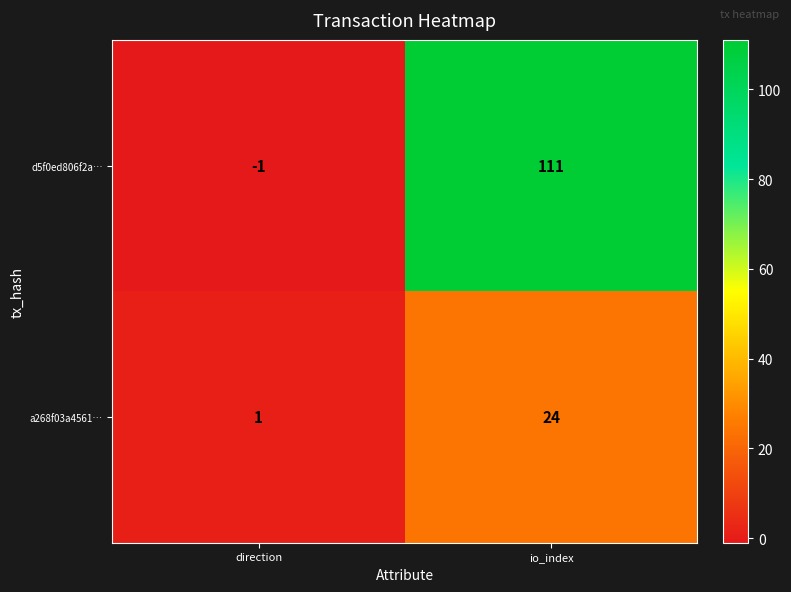

True or false: d5f0ed806f2a… has a value of 111 at io_index.

True